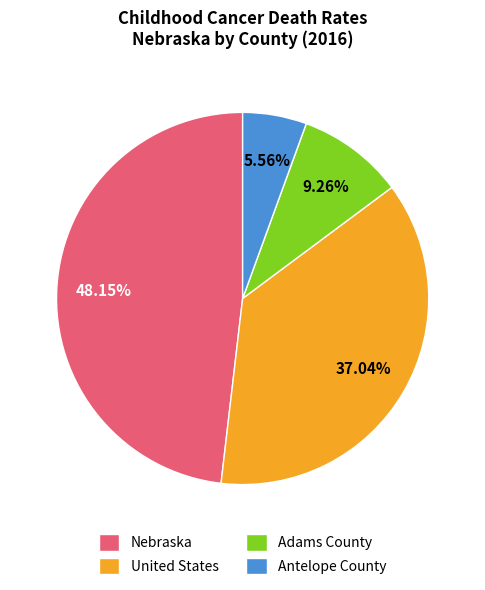

Is it true that Antelope County is 6% of the pie?

True